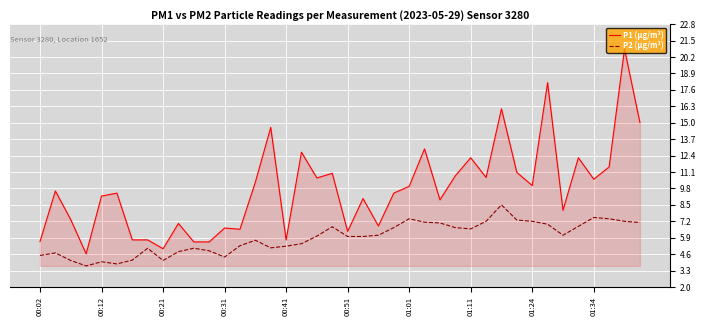

In P2 (µg/m³), how many points are higher than both neighbors (excluding endpoints)?

9